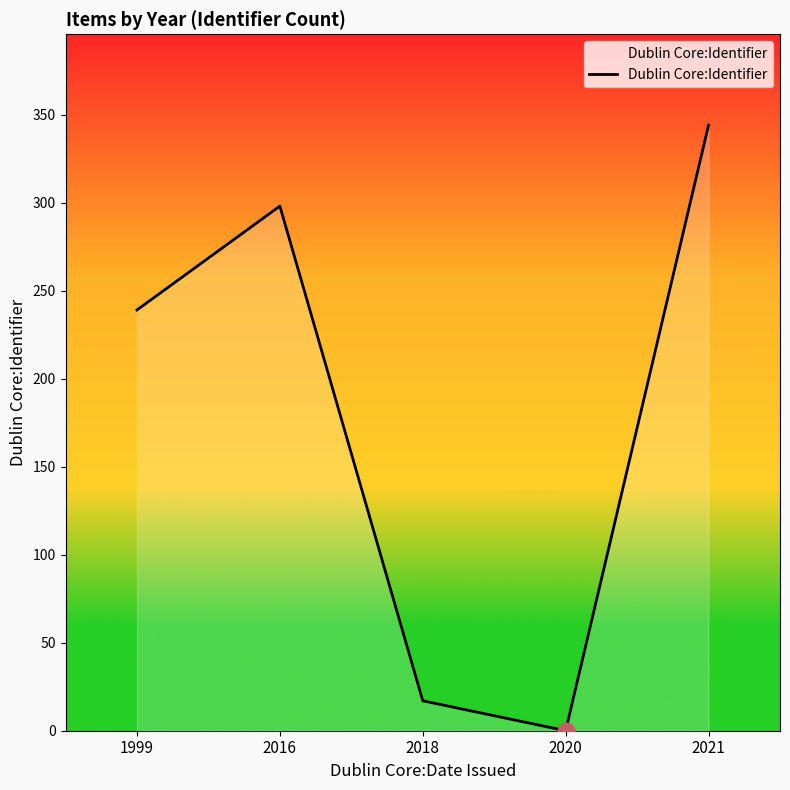

What is the difference between the maximum and minimum values?

344